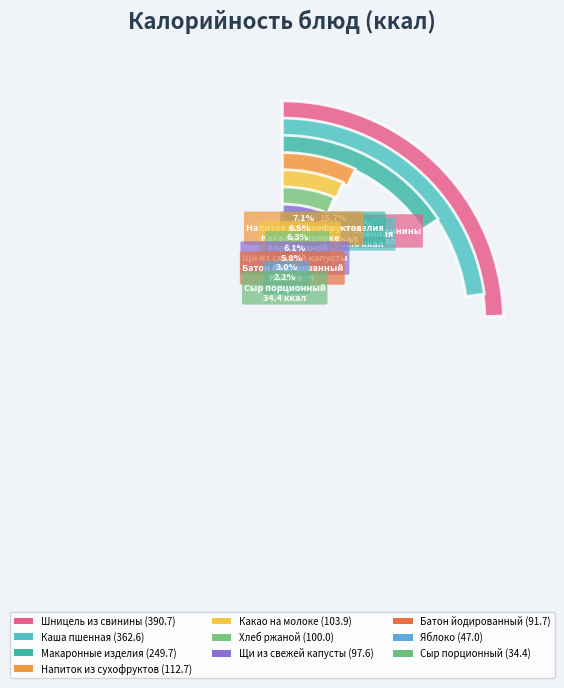

Count the number of slices in the pie.

10